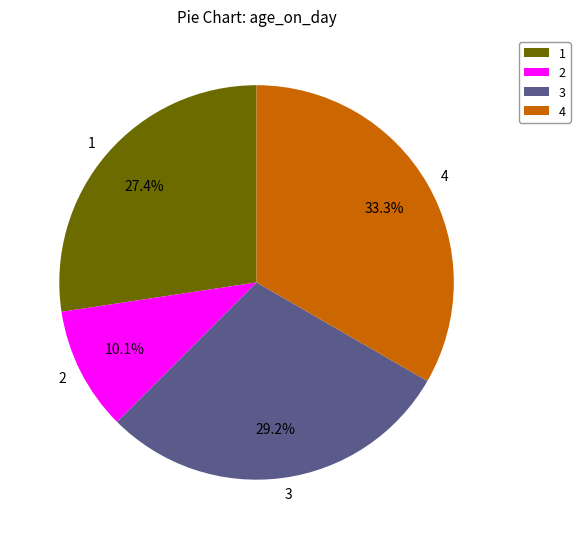

To the nearest percent, what is the combined percentage of 1 and 4?

61%